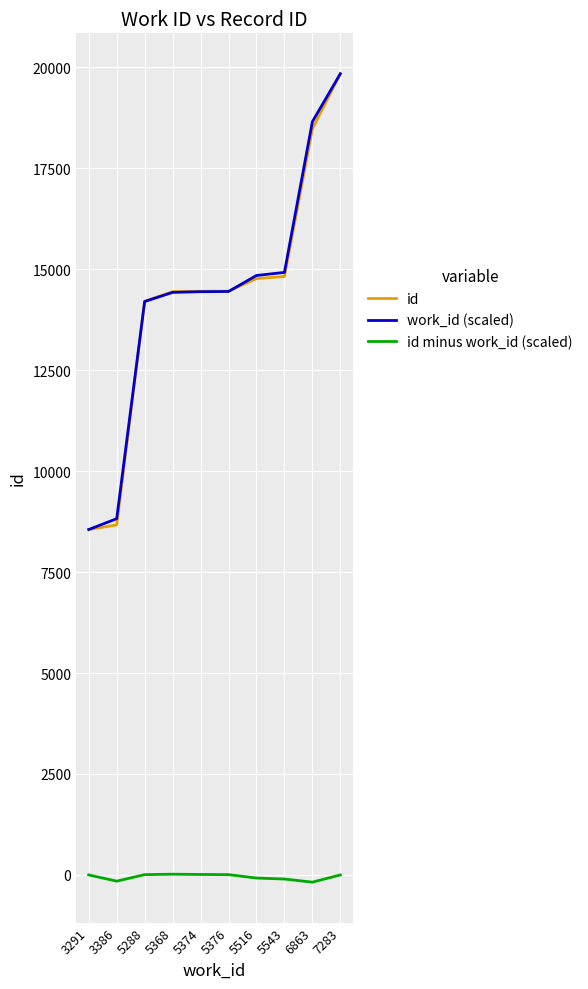

True or false: id minus work_id (scaled) has more than 0 interior local peaks.

True